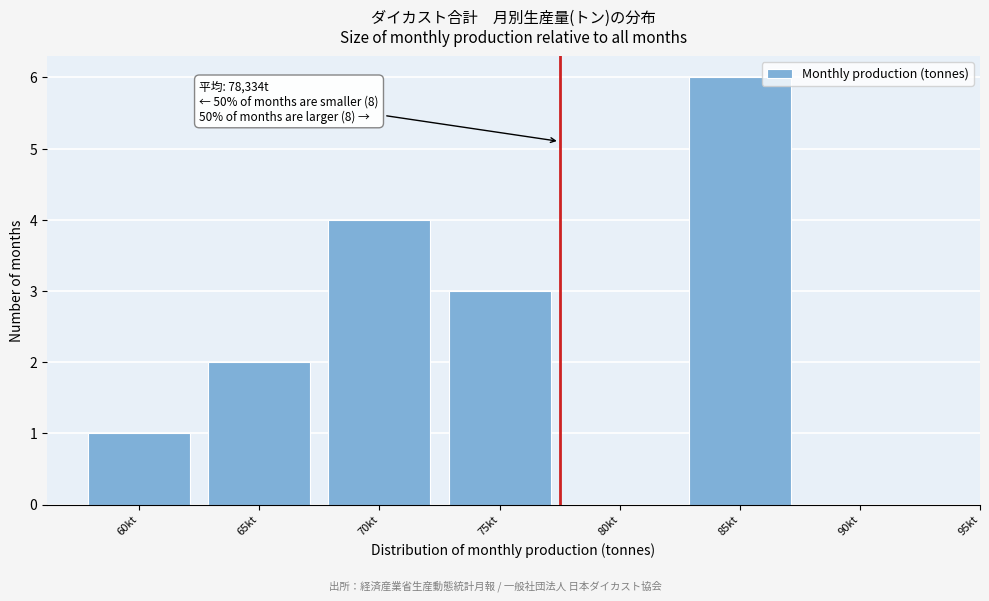

Reading right to left, extract all data points from this chart.

90kt=0	85kt=6	80kt=0	75kt=3	70kt=4	65kt=2	60kt=1